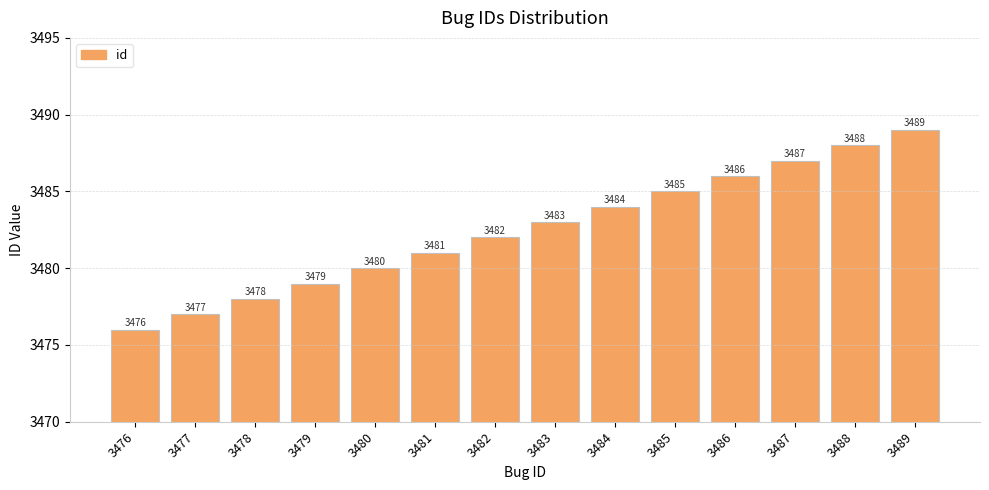

Reading left to right, extract all data points from this chart.

3476	3477	3478	3479	3480	3481	3482	3483	3484	3485	3486	3487	3488	3489